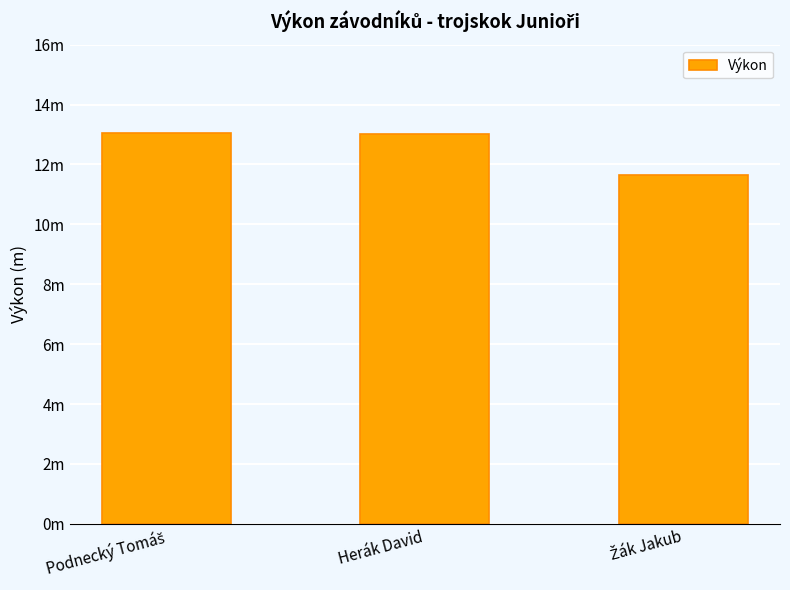

Are the bars horizontal?

No